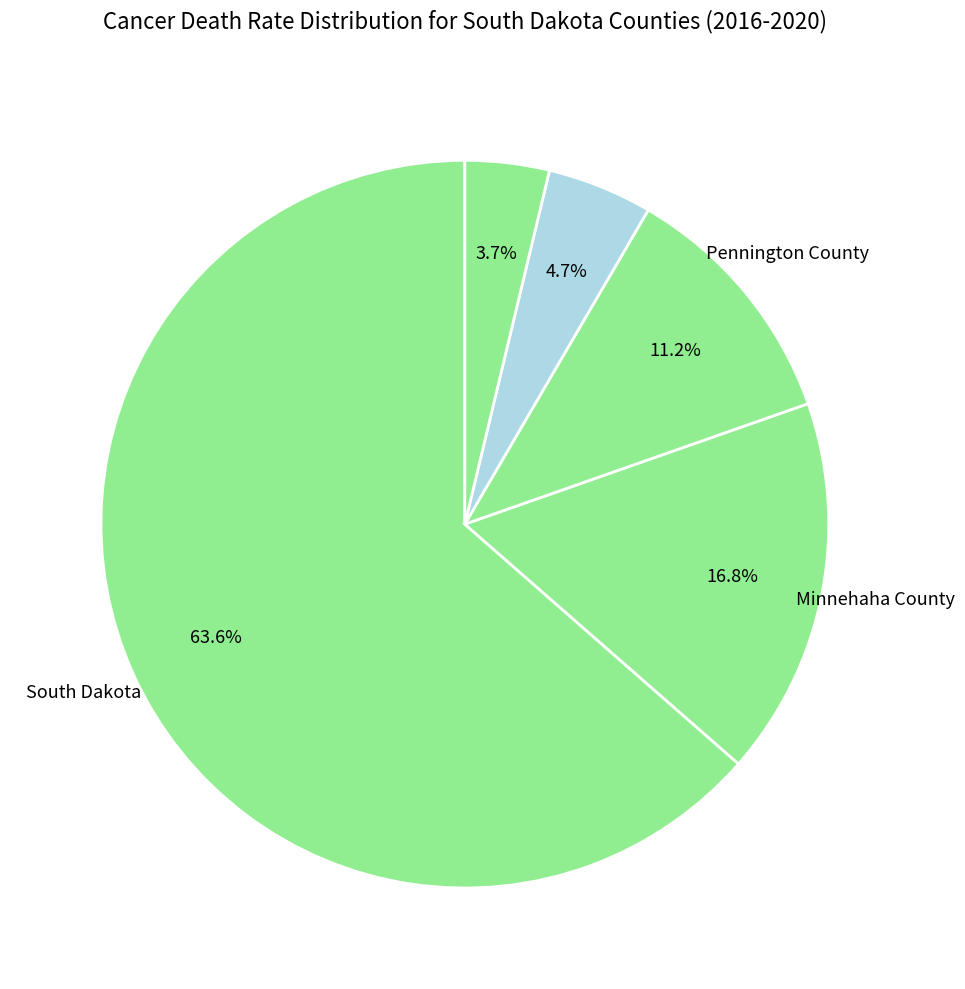

To the nearest percent, what is the average slice percentage?

20%